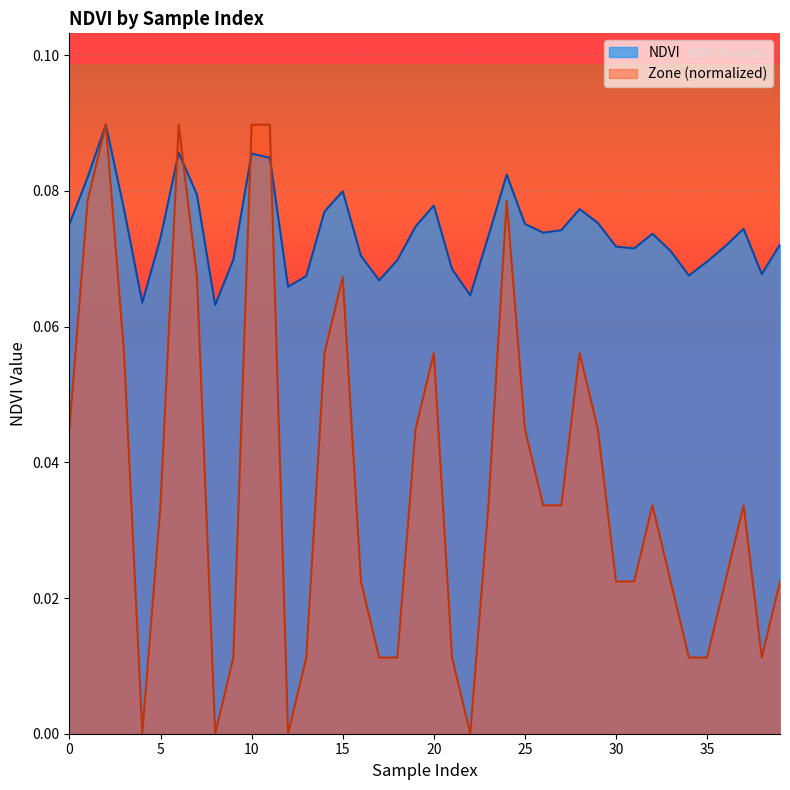

What is the minimum value shown in the chart?

0.1